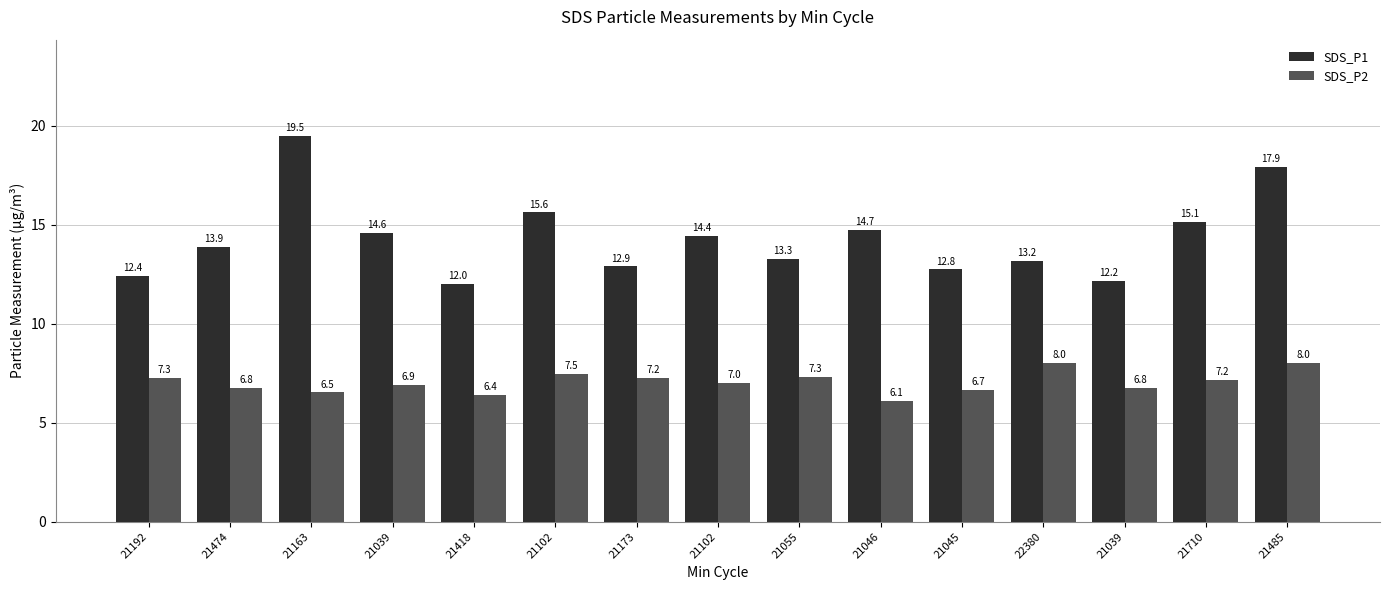

Are the bars horizontal?

No